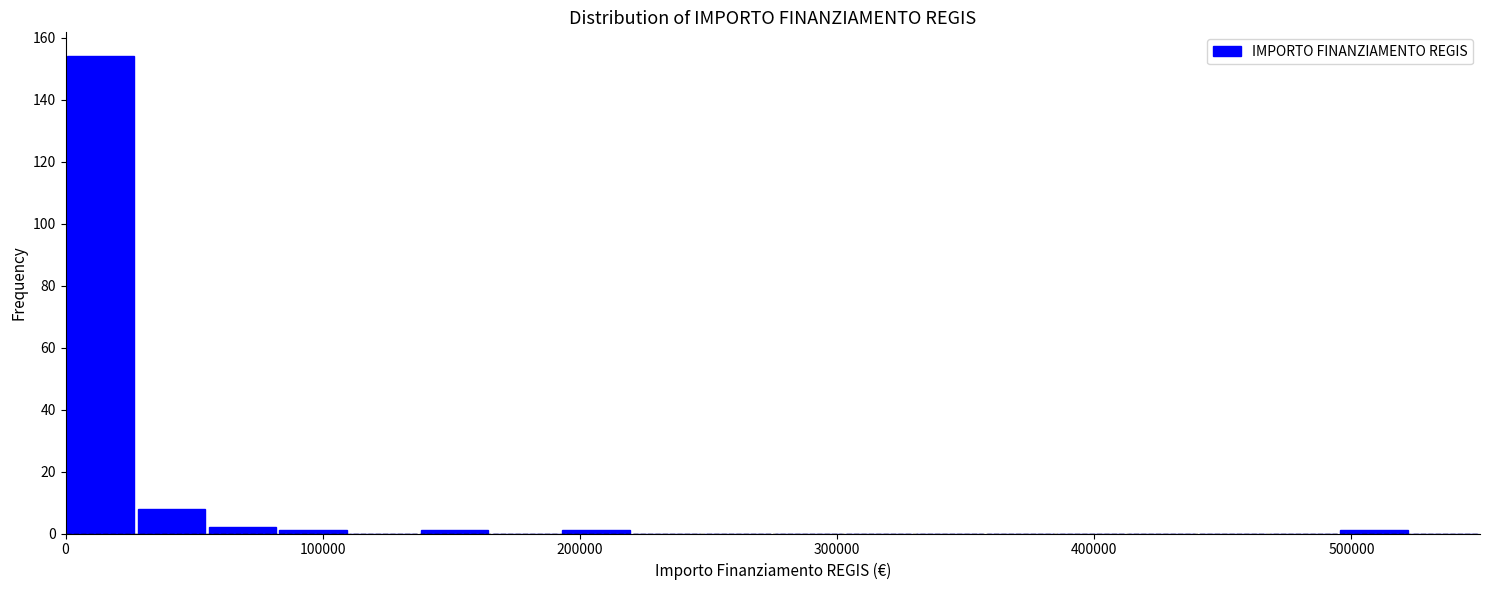

Around what value on the x-axis is the tallest bar? Give the approximate position of its centre, as read against the axis.

10000